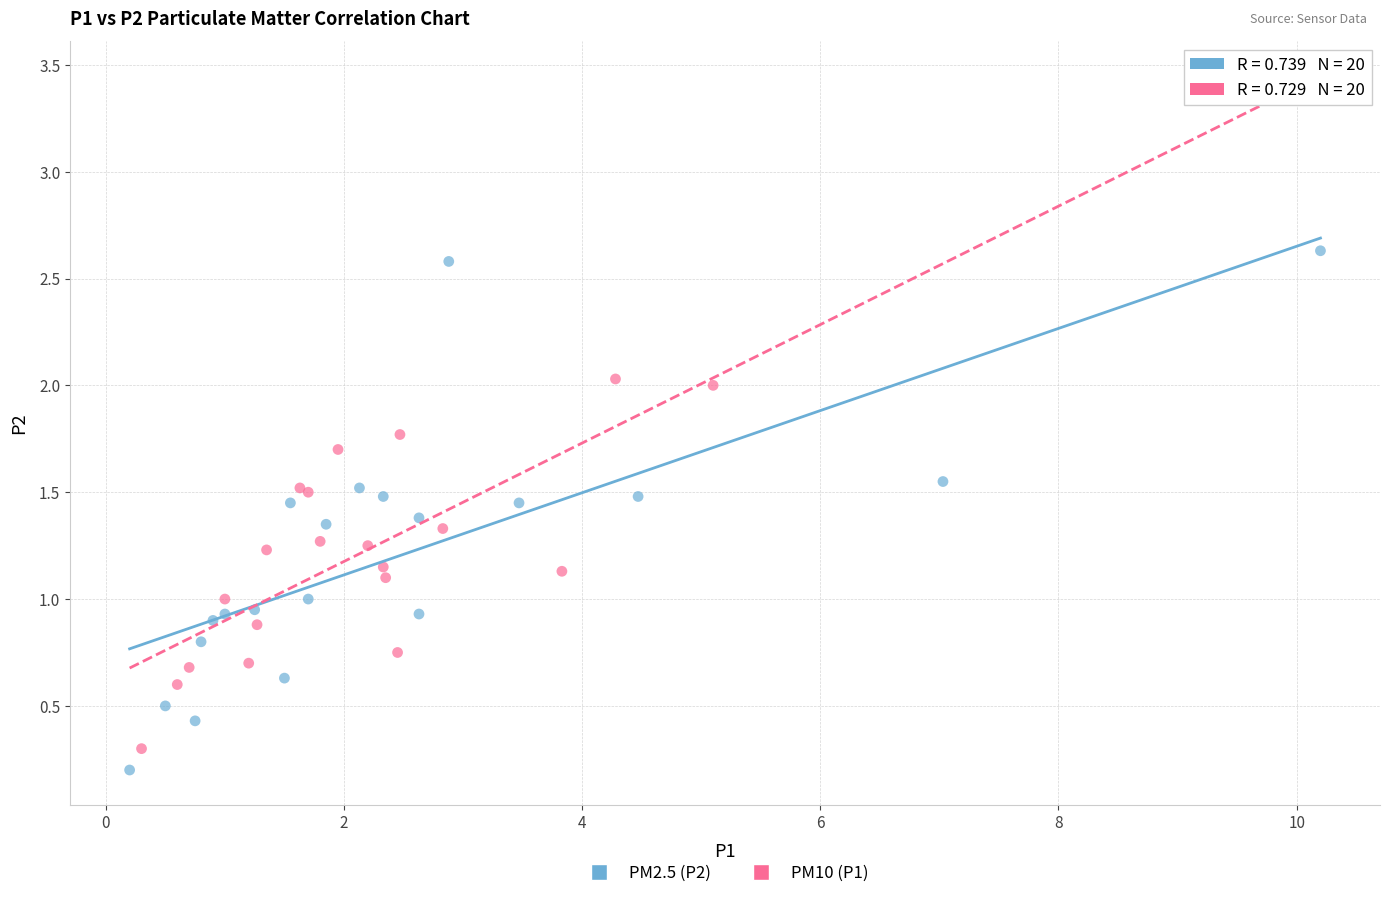

Which series reaches the minimum Y coordinate?

PM2.5 (P2)